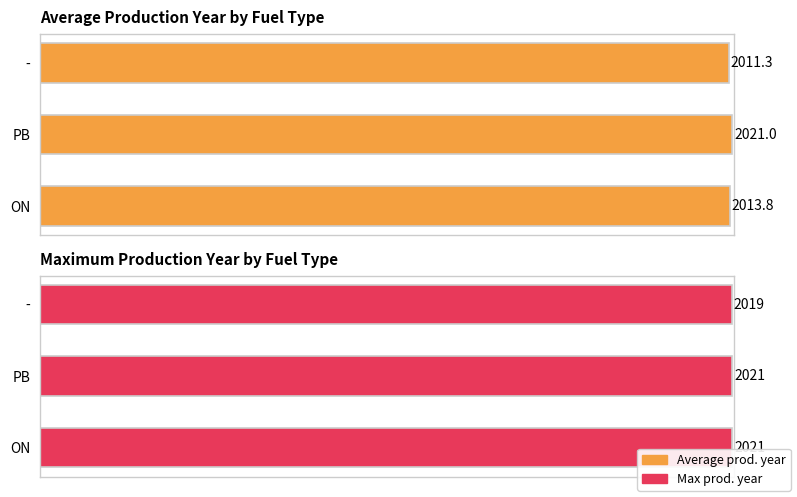

Is the value of Average prod. year at - greater than the value of Max prod. year at -?

No